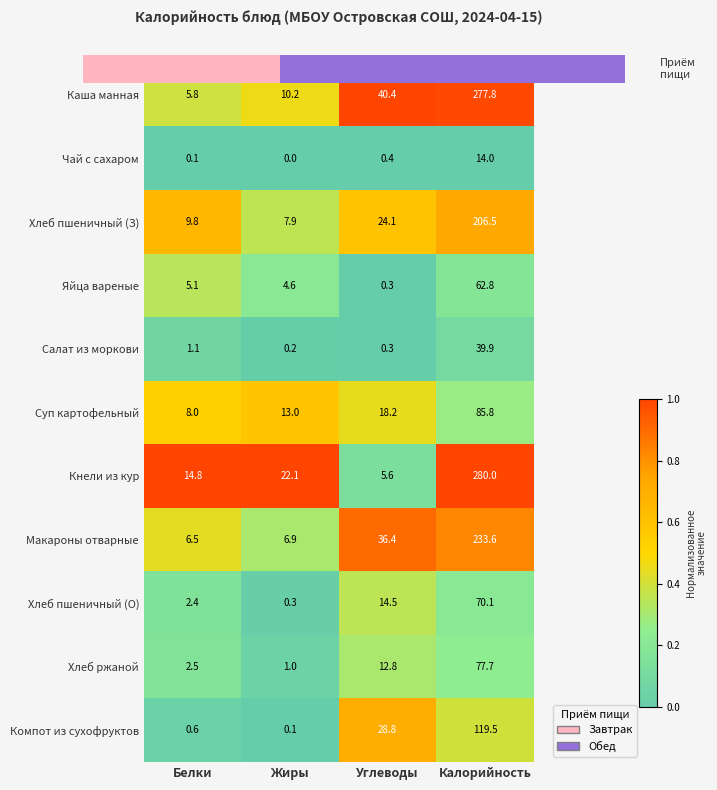

Which label corresponds to the smallest value in the chart?

Белки